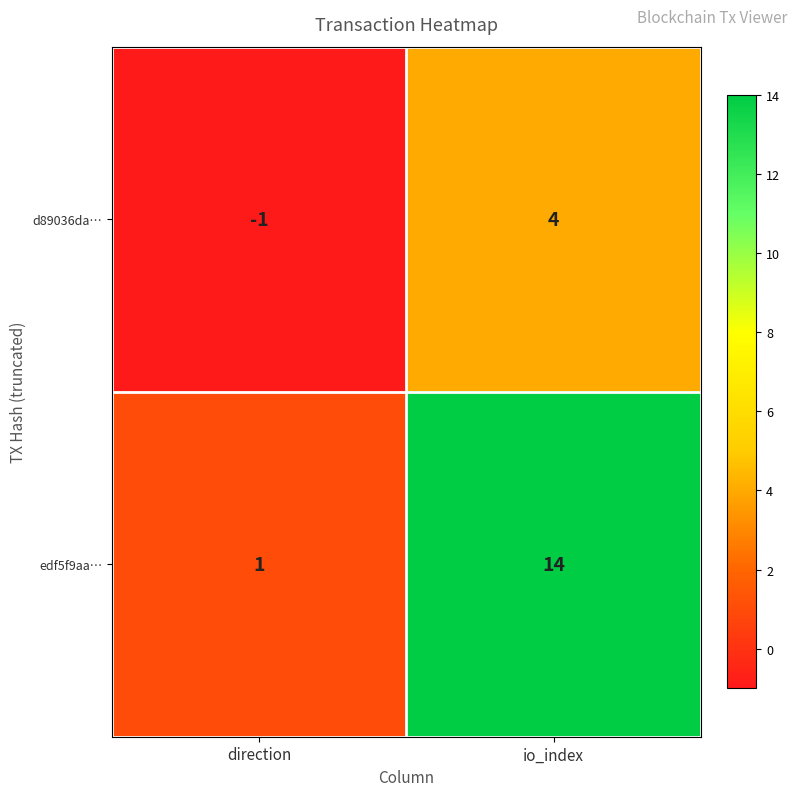

What is the difference between the maximum and minimum values in the edf5f9aa… series?

13